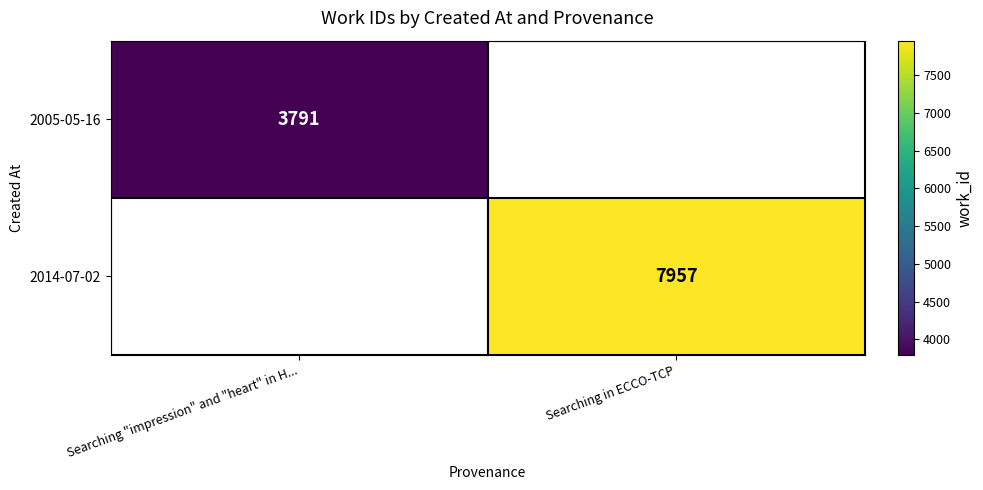

The 2014-07-02 series shows 7957 at Searching in ECCO-TCP. True or false?

True